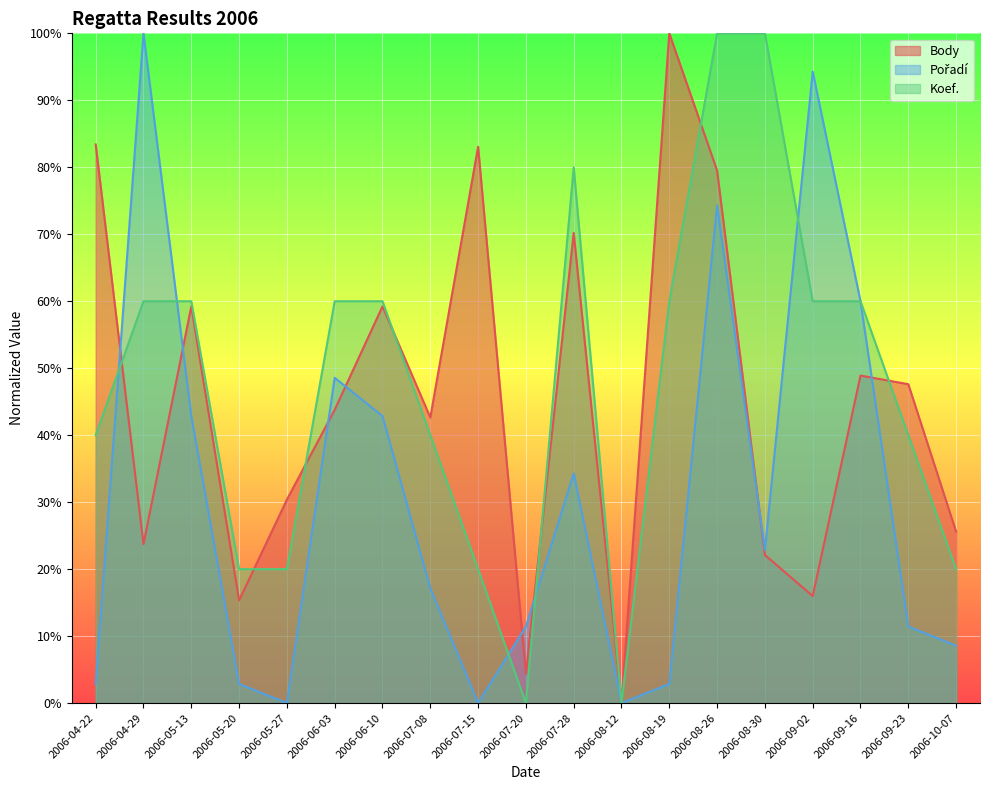

How many interior local peaks does the Koef. series have?

1